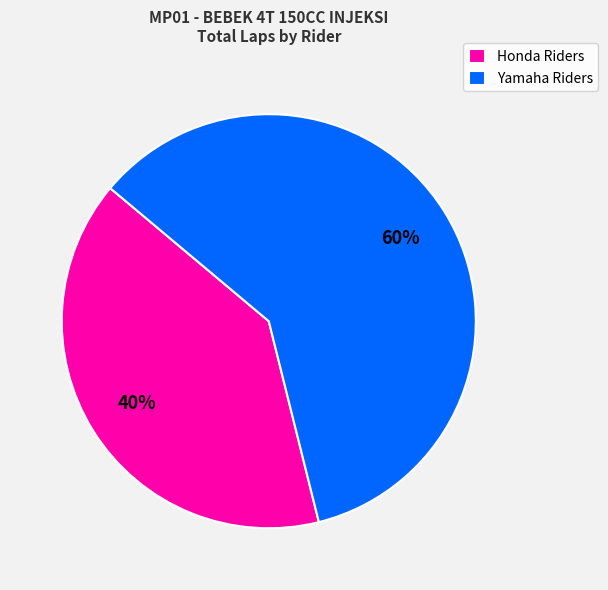

To the nearest percent, what percentage of the pie is Yamaha Riders?

60%